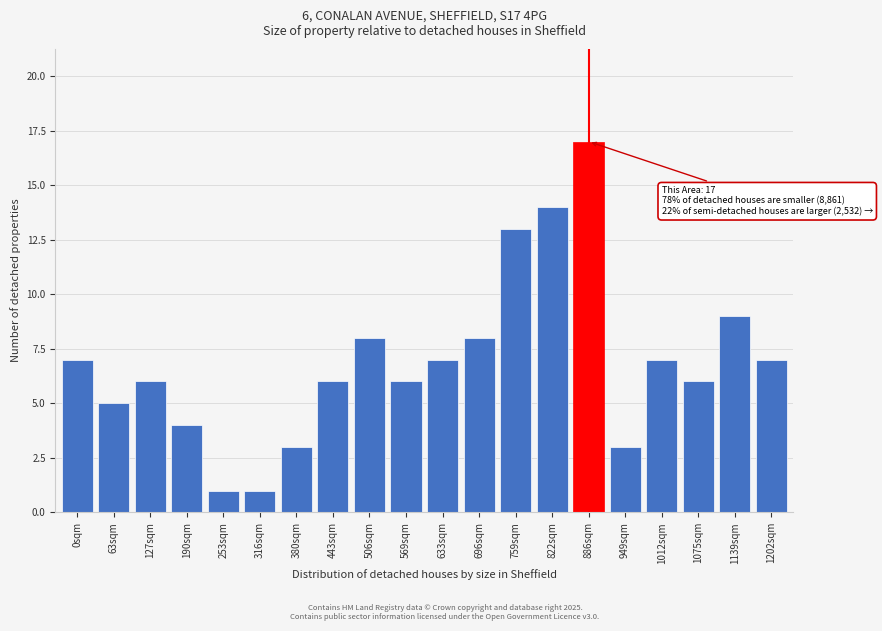

Reading right to left, extract all data points from this chart.

7	9	6	7	3	17	14	13	8	7	6	8	6	3	1	1	4	6	5	7